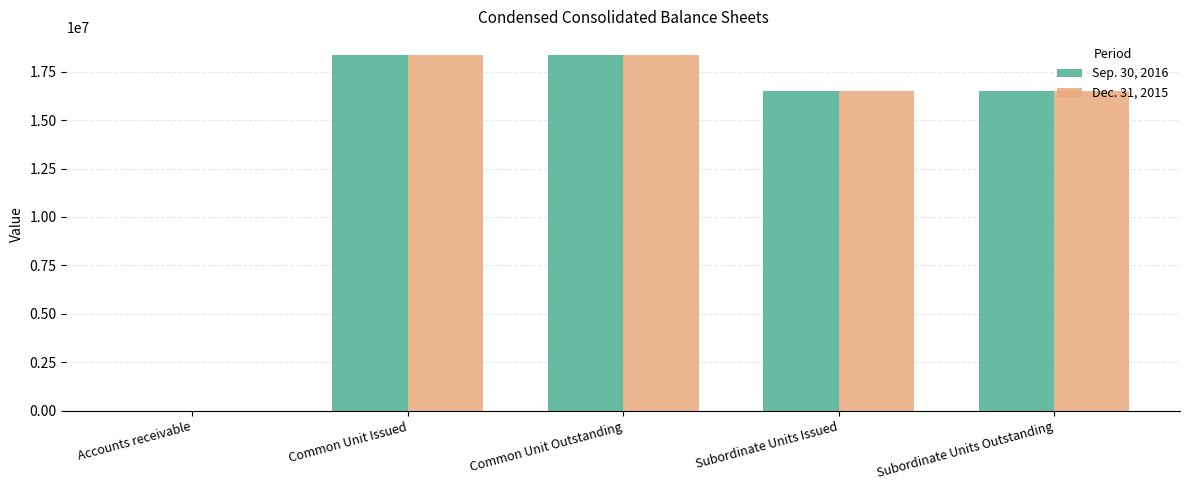

The value of Sep. 30, 2016 at Subordinate Units Outstanding is 22203520. True or false?

False